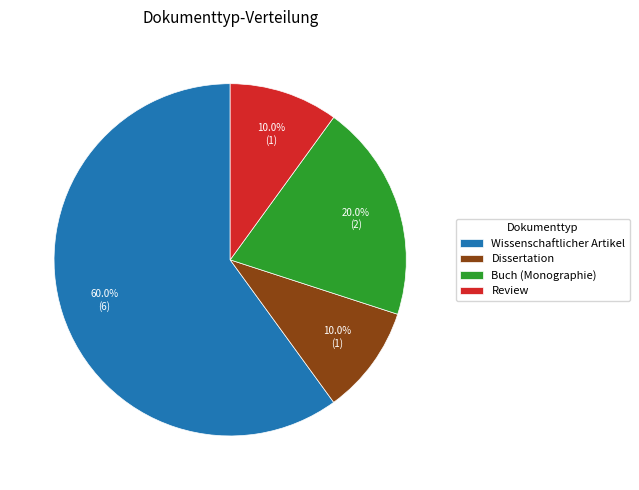

Is the sum of Wissenschaftlicher Artikel and Buch (Monographie) greater than half?

Yes